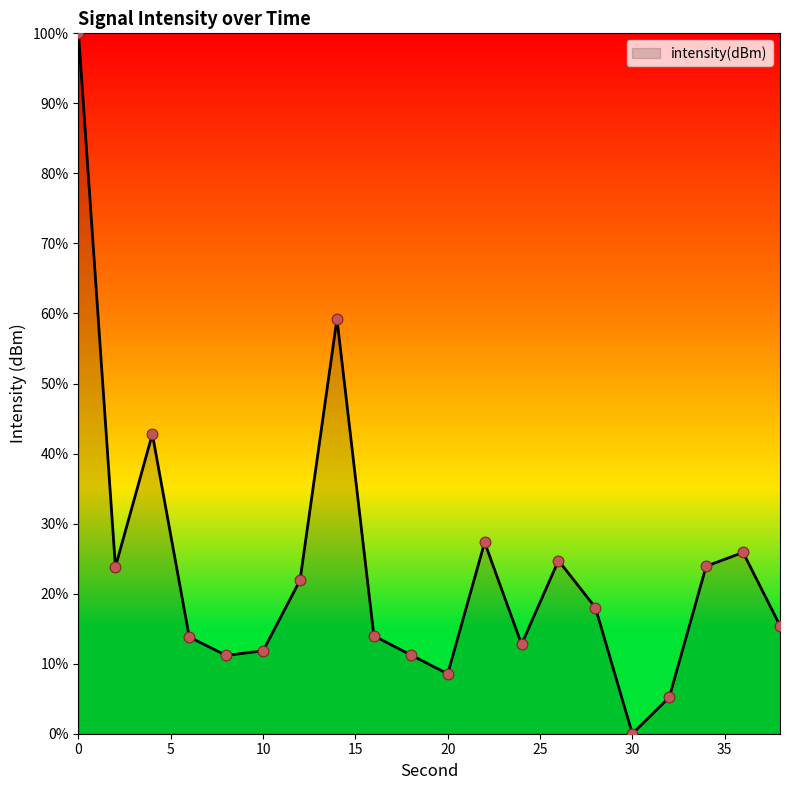

What is the difference between the maximum and minimum values?

100.0